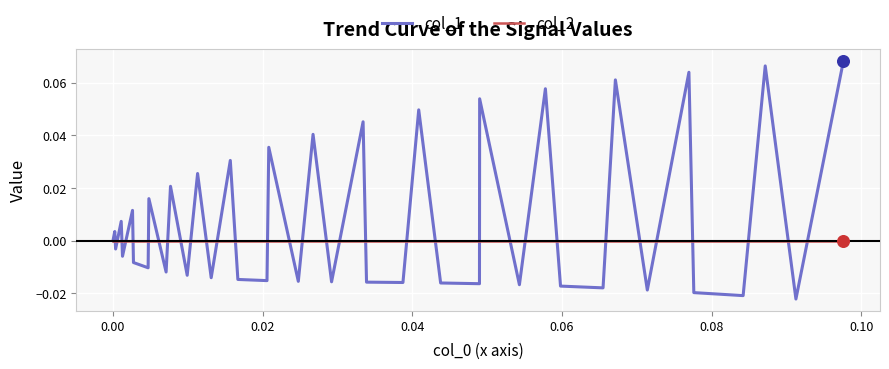

Which series has the largest range (max minus min)?

col_1